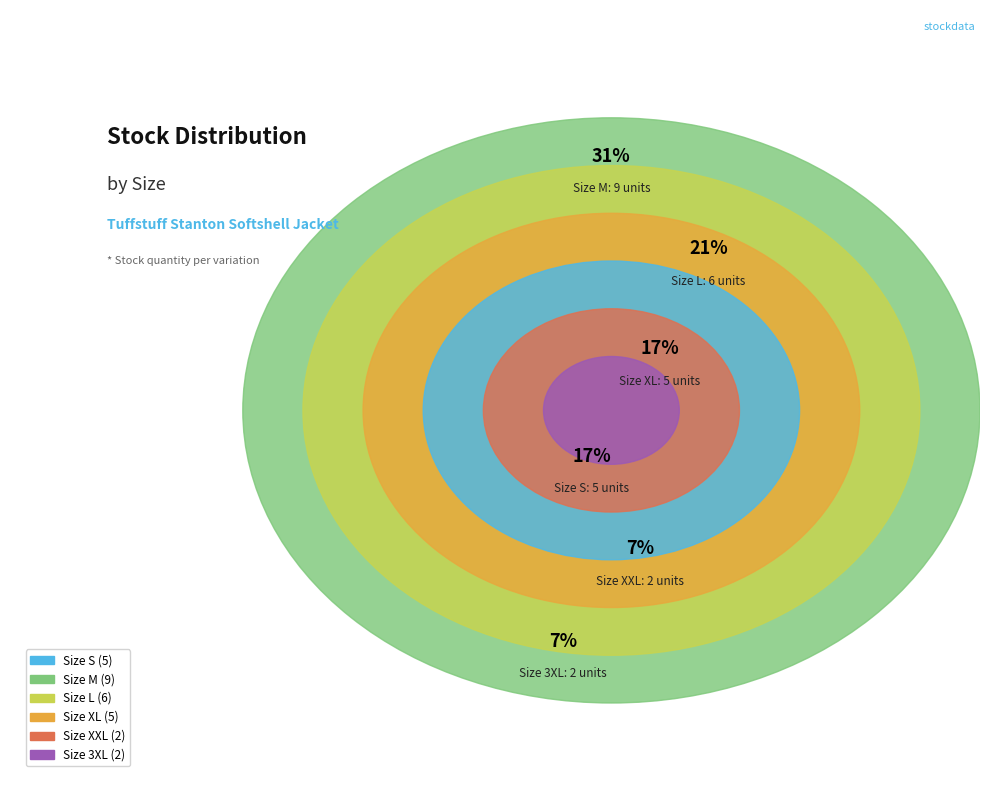

To the nearest percent, what portion does S represent?

17%